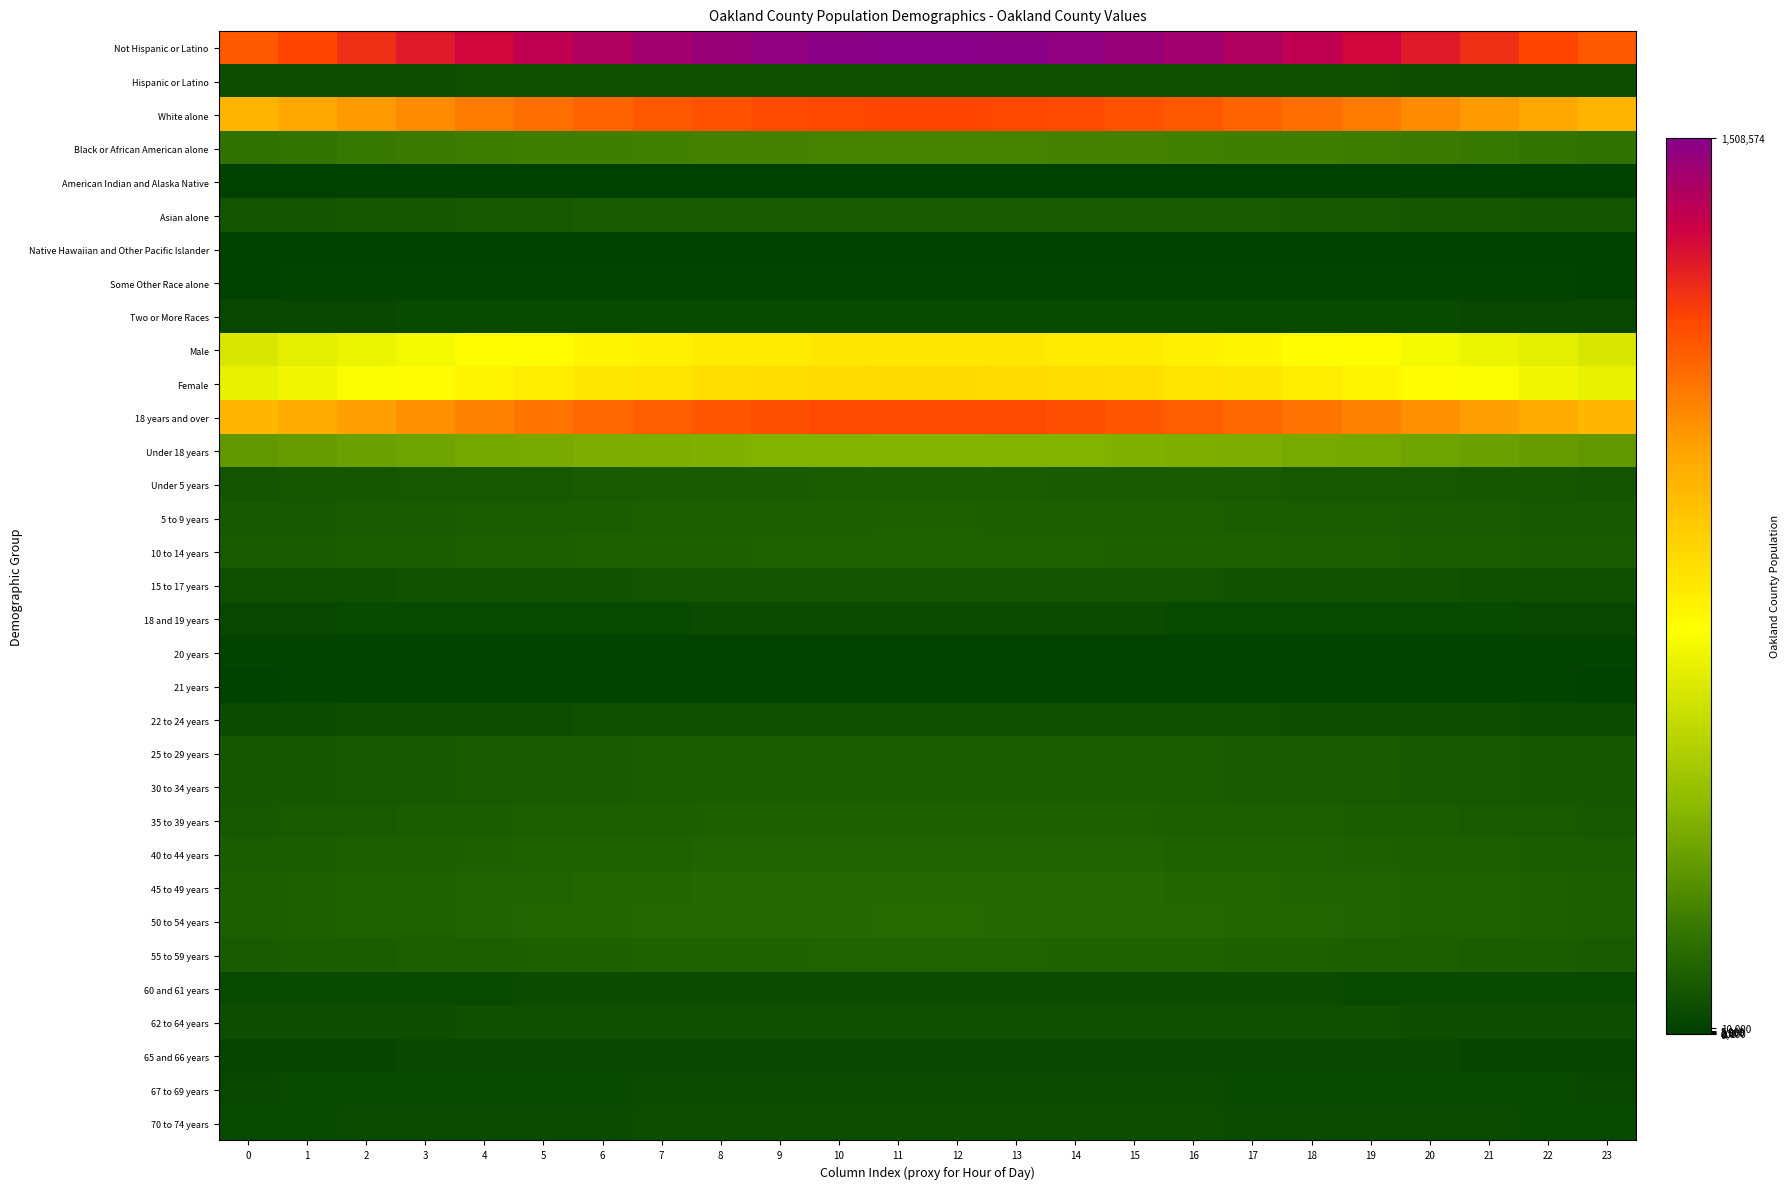

How many data points does each series have?

24